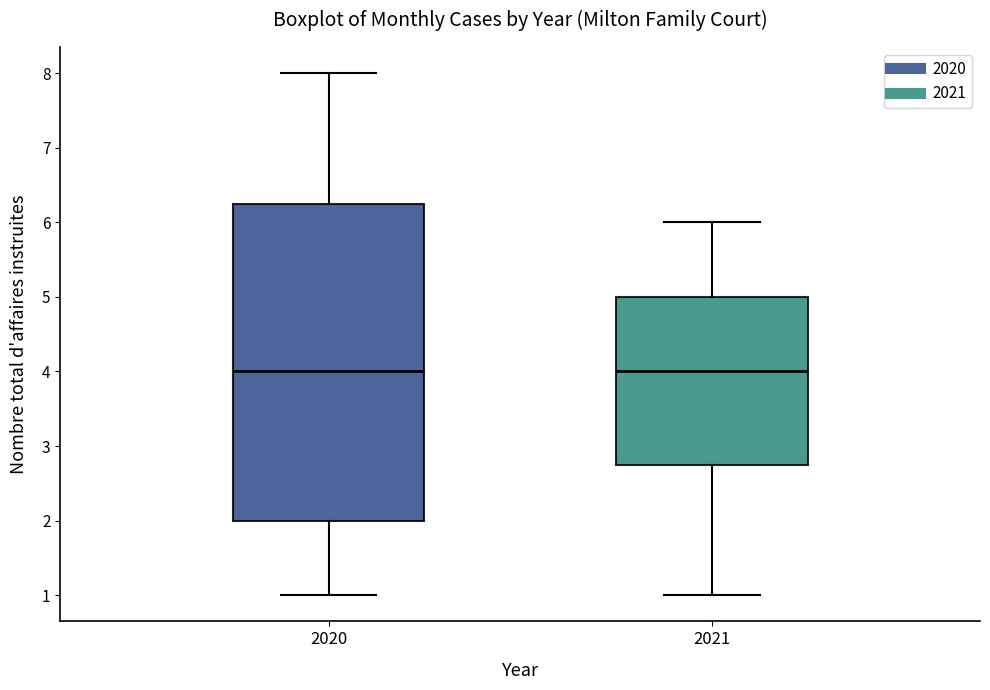

Which box is the tallest, from its lower edge to its upper edge?

2020